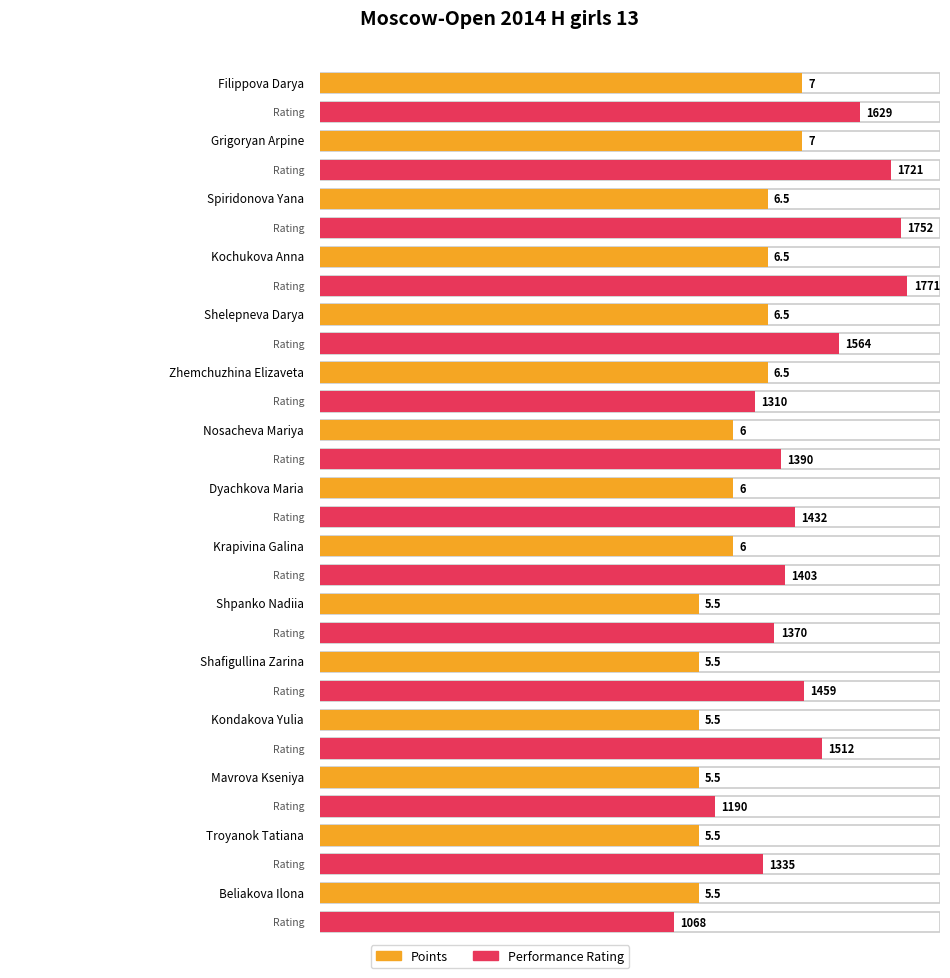

Which series has the largest total across all categories?

Rating